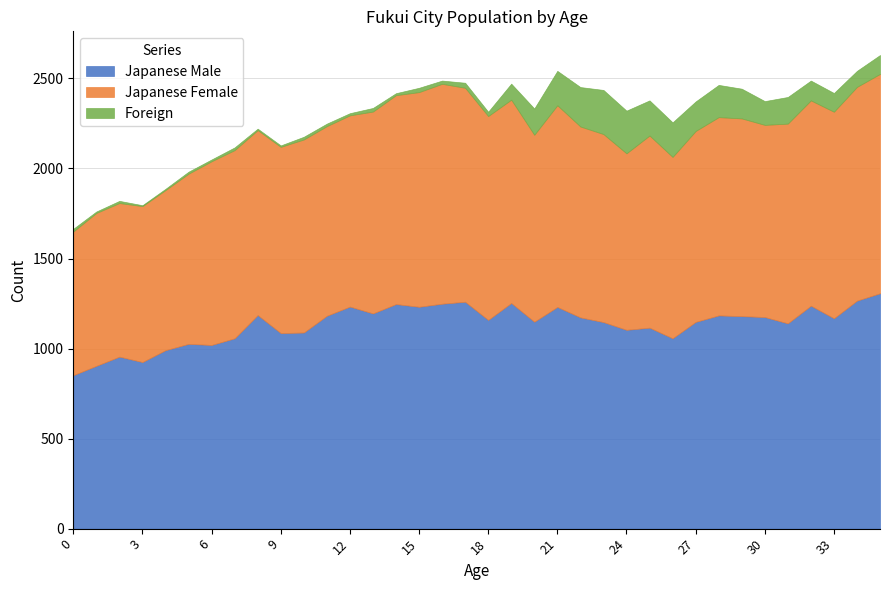

The Japanese Male series shows 1247 at 14. True or false?

True